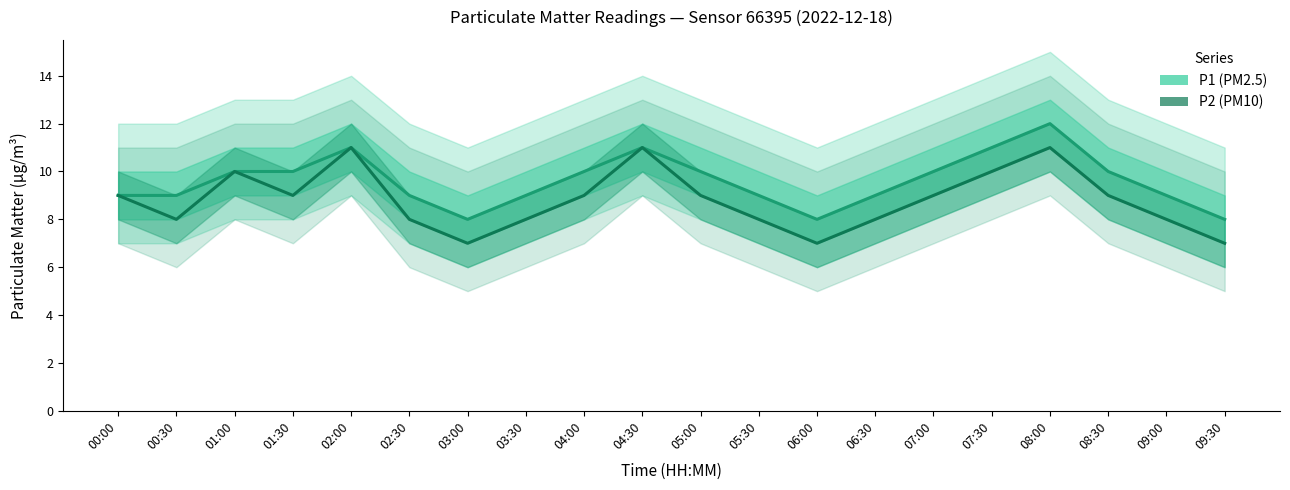

What is the difference between the P2 values at 02:30 and 09:30?

1